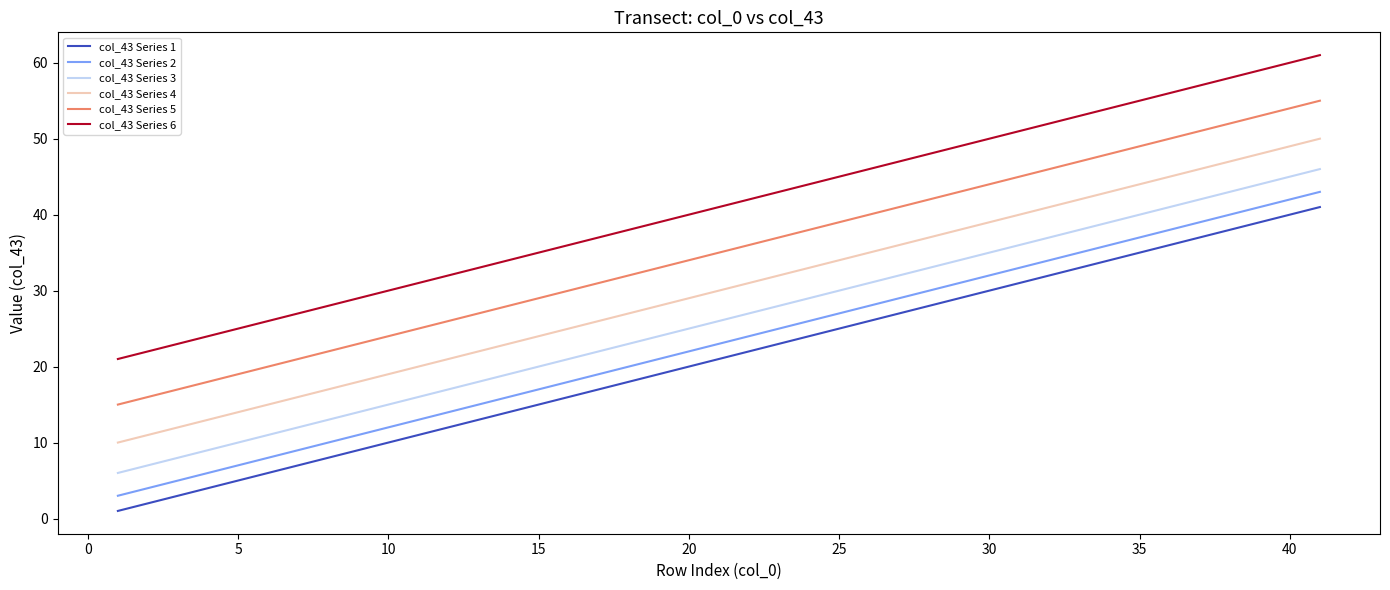

Which series has the largest total across all categories?

col_43 Series 6